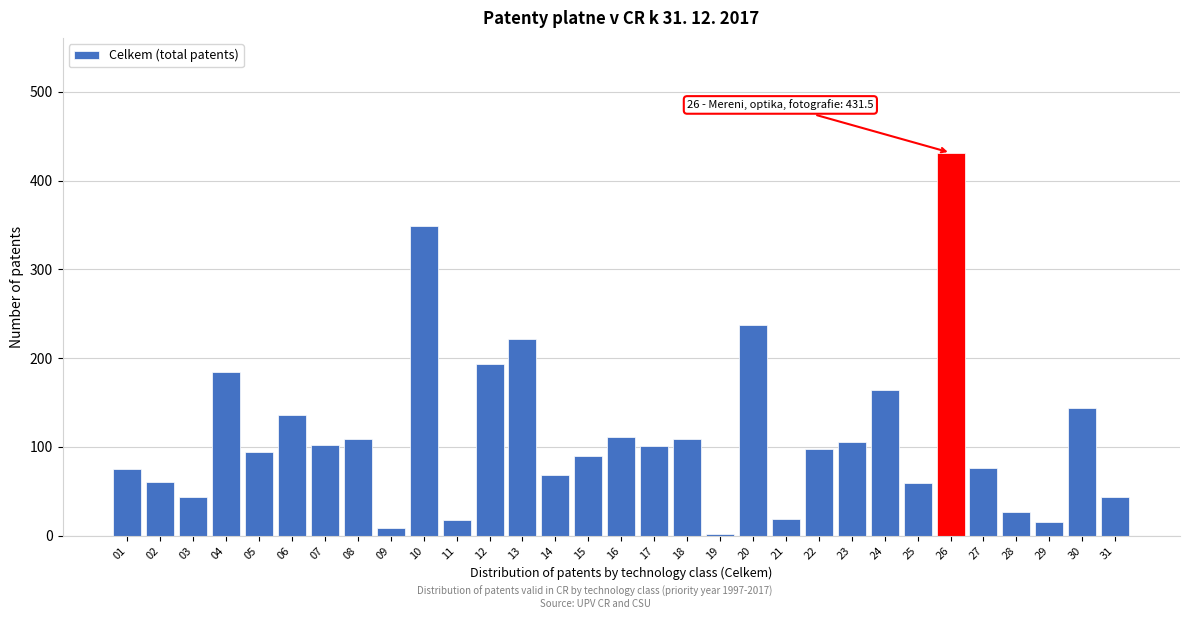

What is the change in value from 25 to 27?

+17.7